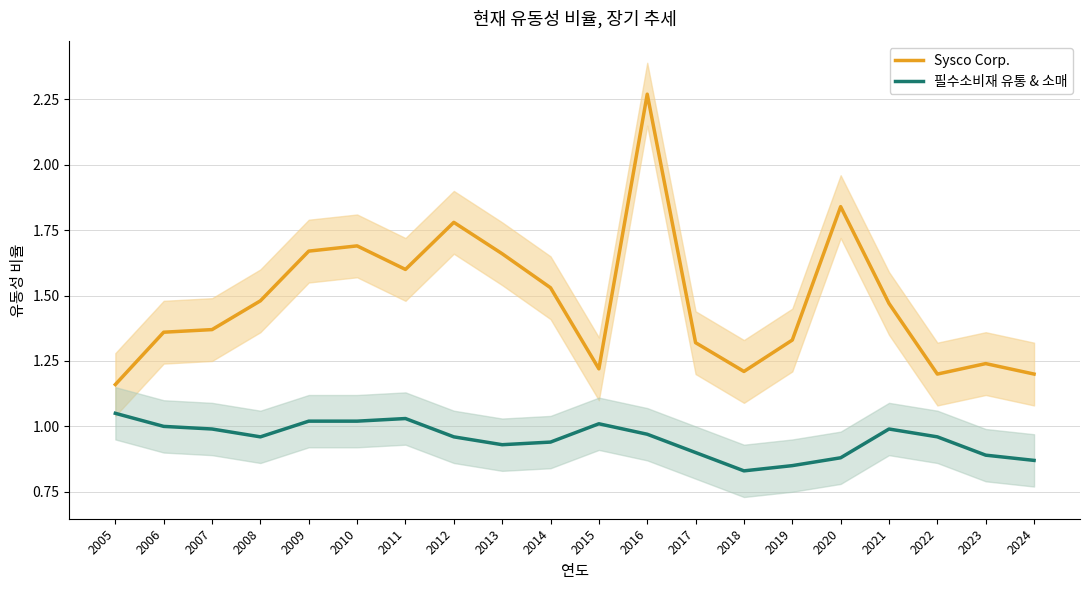

At which label does Sysco Corp. reach its peak?

2016